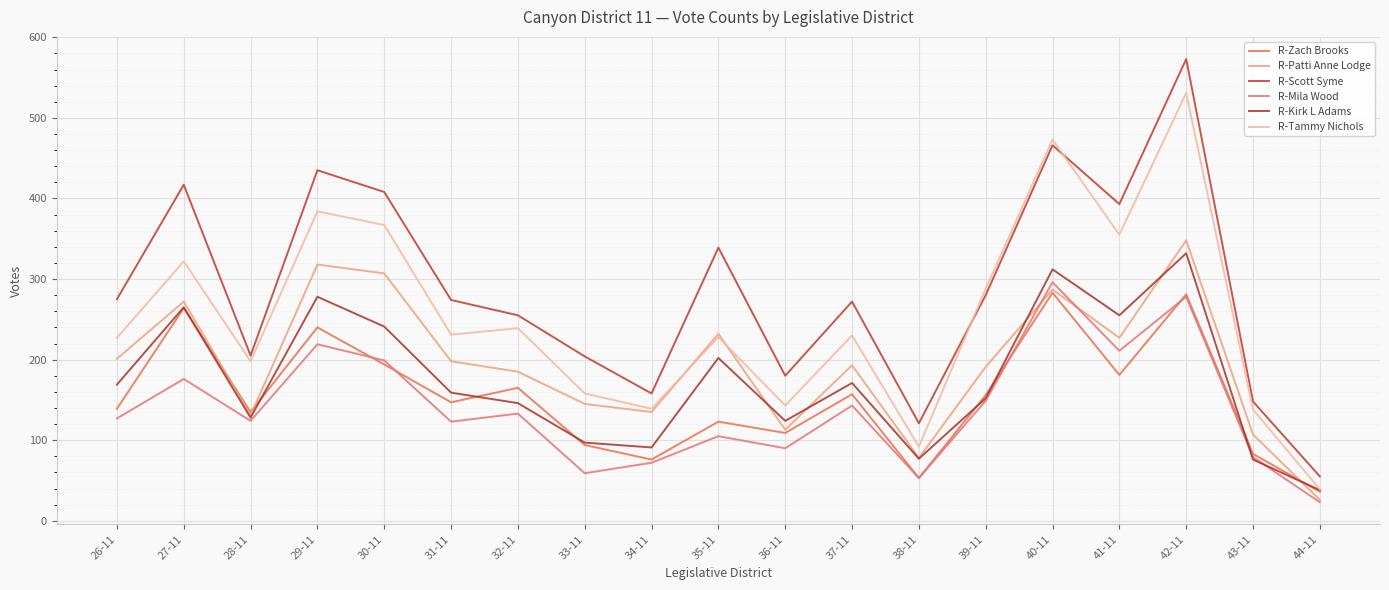

Which label corresponds to the smallest value in the chart?

44-11